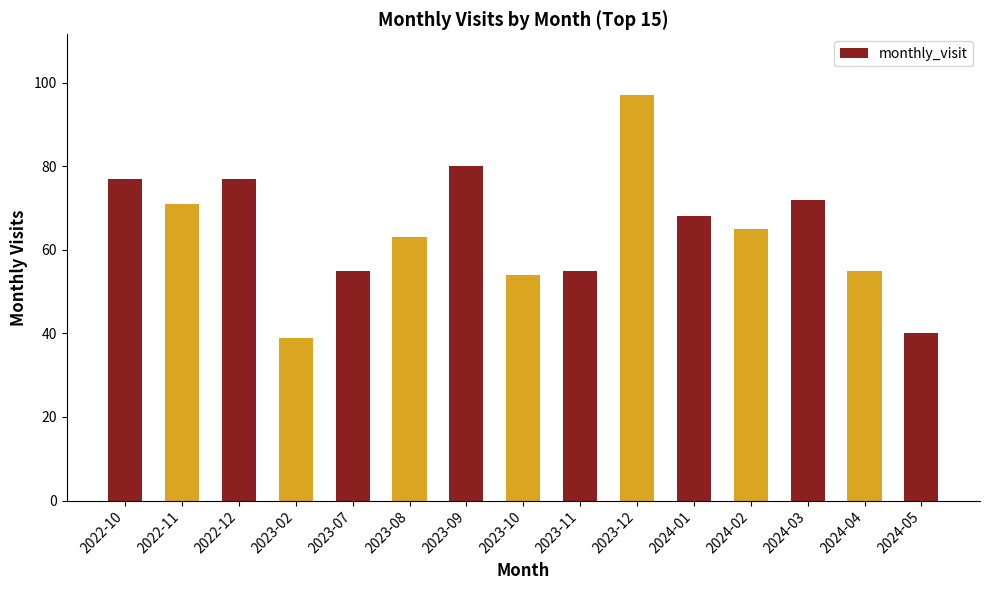

Reading right to left, transcribe all the data shown in this chart.

2024-05=40	2024-04=55	2024-03=72	2024-02=65	2024-01=68	2023-12=97	2023-11=55	2023-10=54	2023-09=80	2023-08=63	2023-07=55	2023-02=39	2022-12=77	2022-11=71	2022-10=77